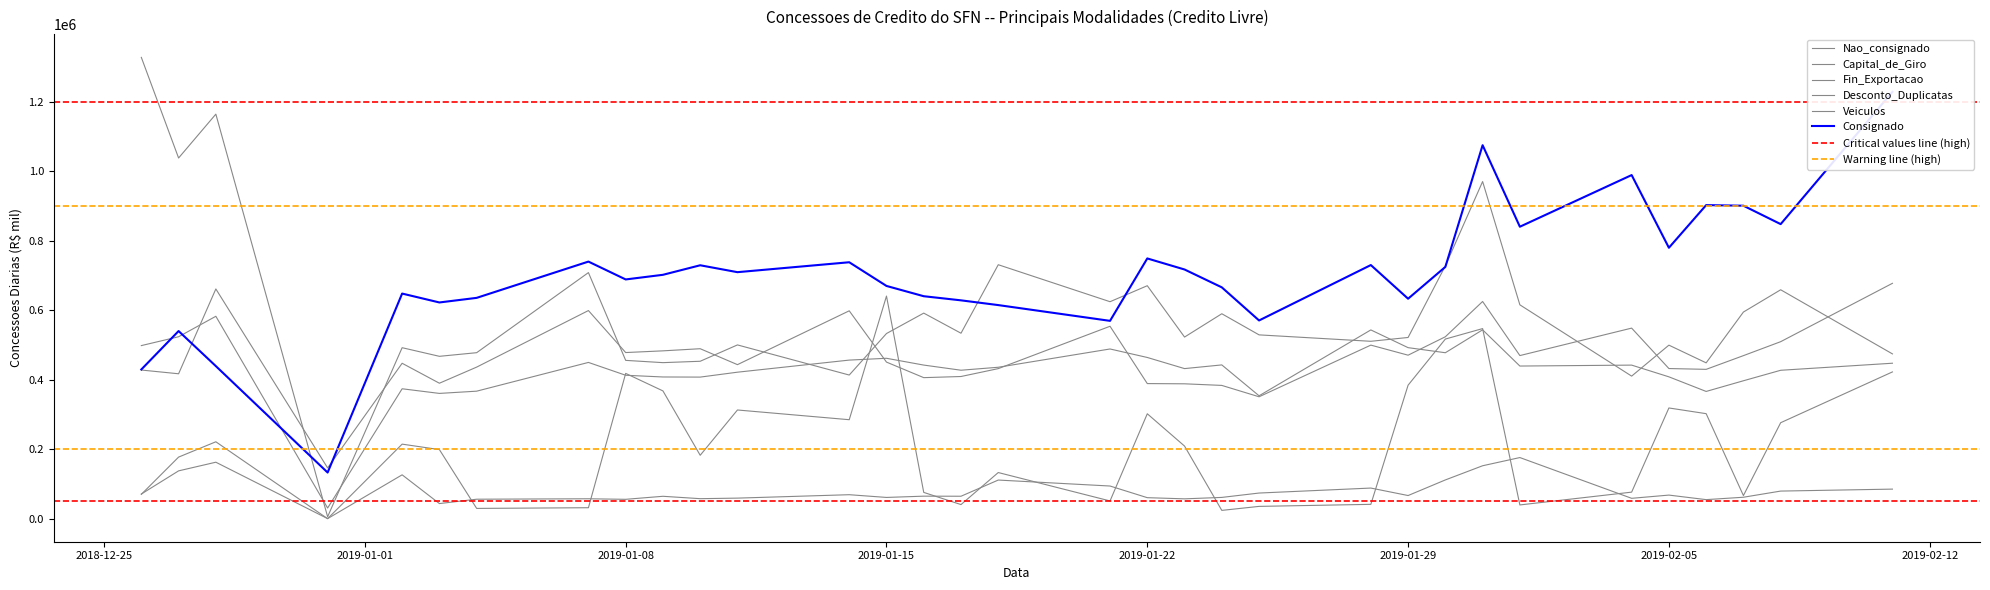

What is the total value across all series at 2019-01-03?

2082712